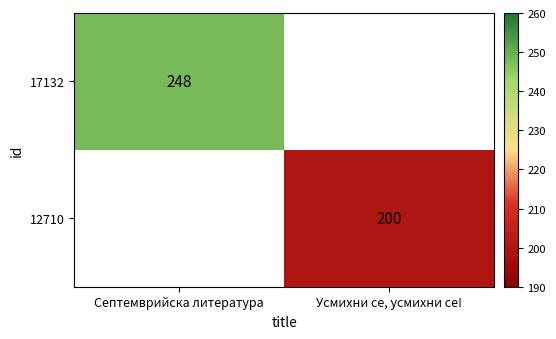

The 12710 series shows 122 at Усмихни се, усмихни се!. True or false?

False